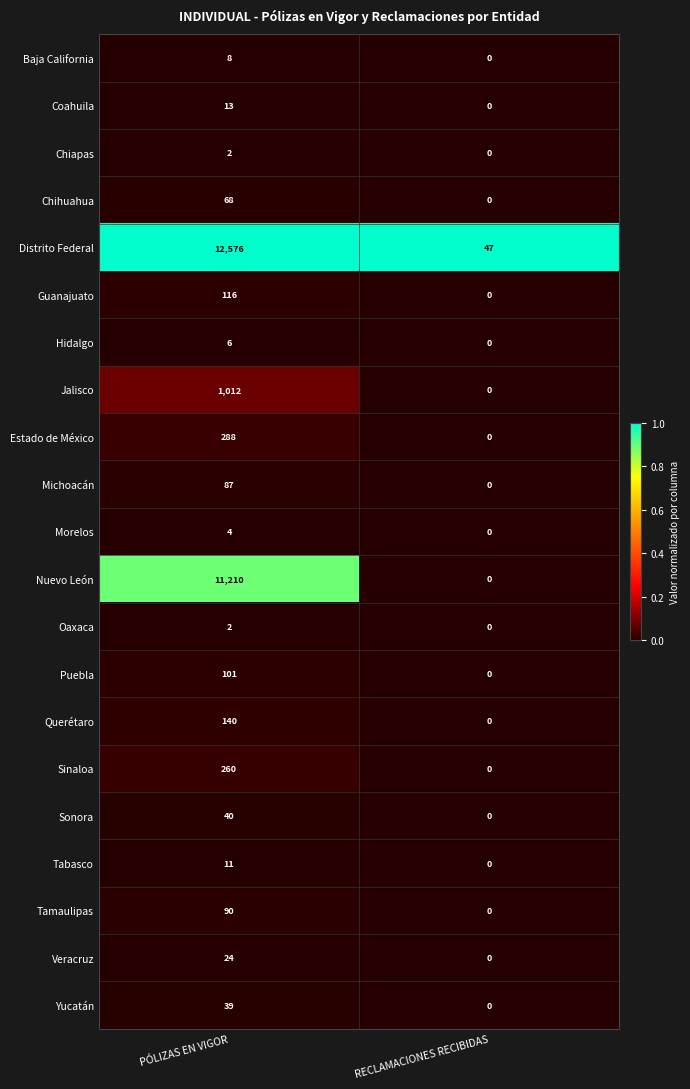

What is the average value of the Tamaulipas series?

45